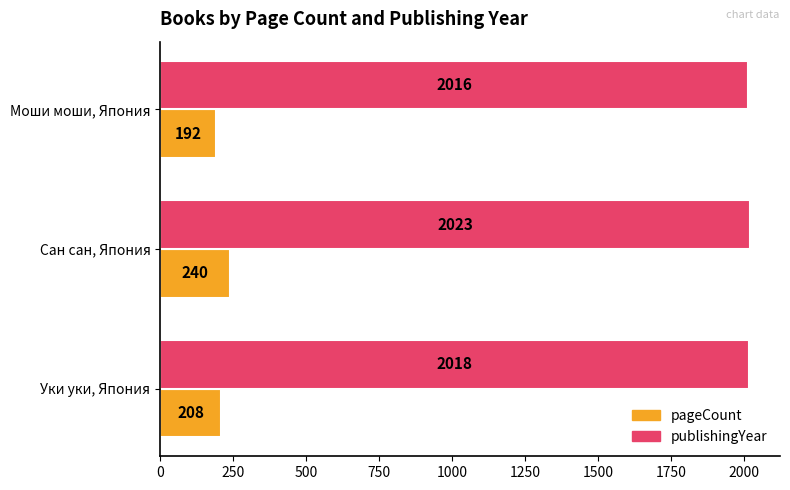

What is the sum of all publishingYear values?

6057